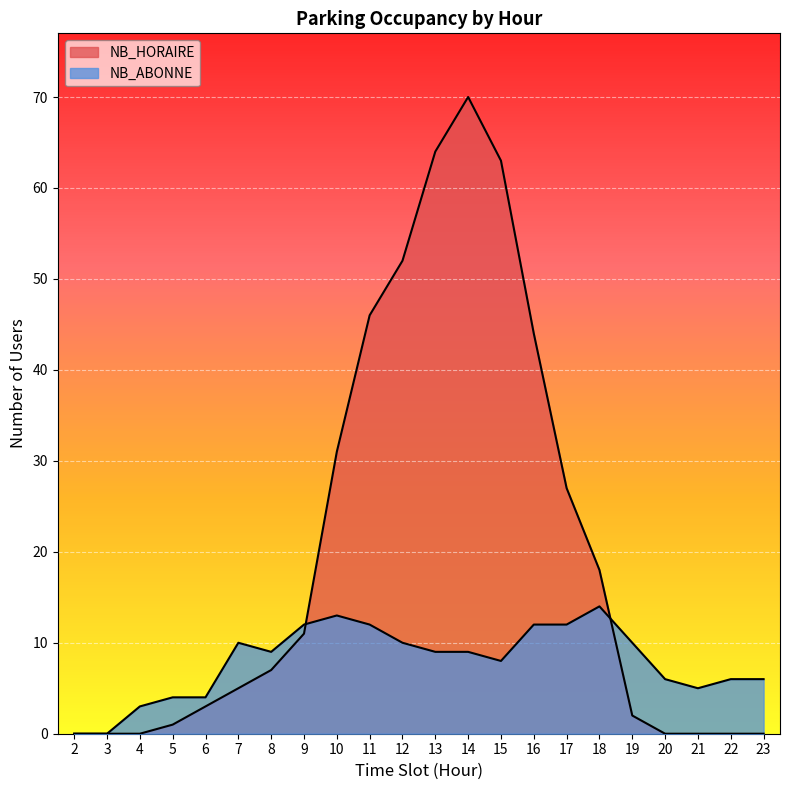

Reading right to left, list all the values displayed in this chart.

NB_HORAIRE: 23=0	22=0	21=0	20=0	19=2	18=18	17=27	16=44	15=63	14=70	13=64	12=52	11=46	10=31	9=11	8=7	7=5	6=3	5=1	4=0	3=0	2=0
NB_ABONNE: 23=6	22=6	21=5	20=6	19=10	18=14	17=12	16=12	15=8	14=9	13=9	12=10	11=12	10=13	9=12	8=9	7=10	6=4	5=4	4=3	3=0	2=0